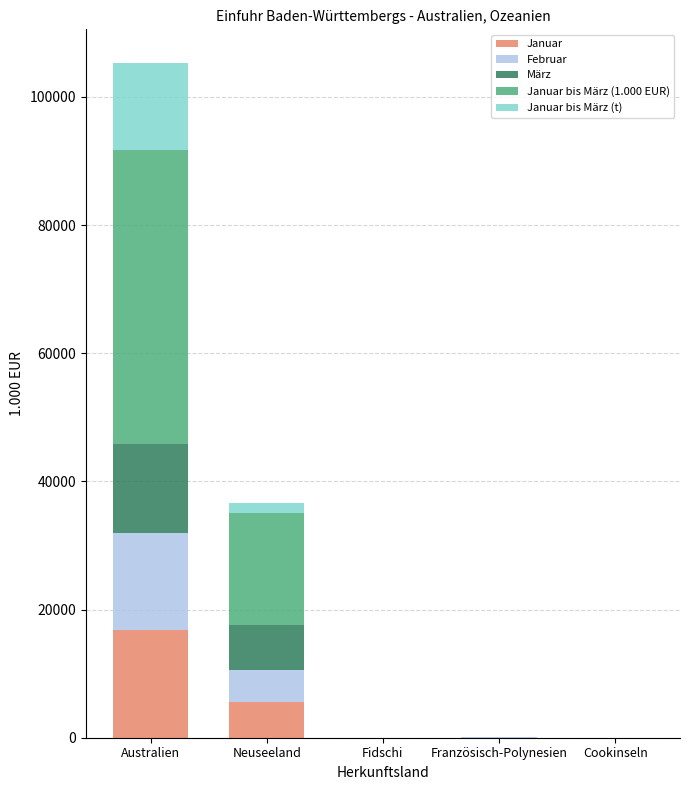

What is the total value across all series at Australien?

105285.9